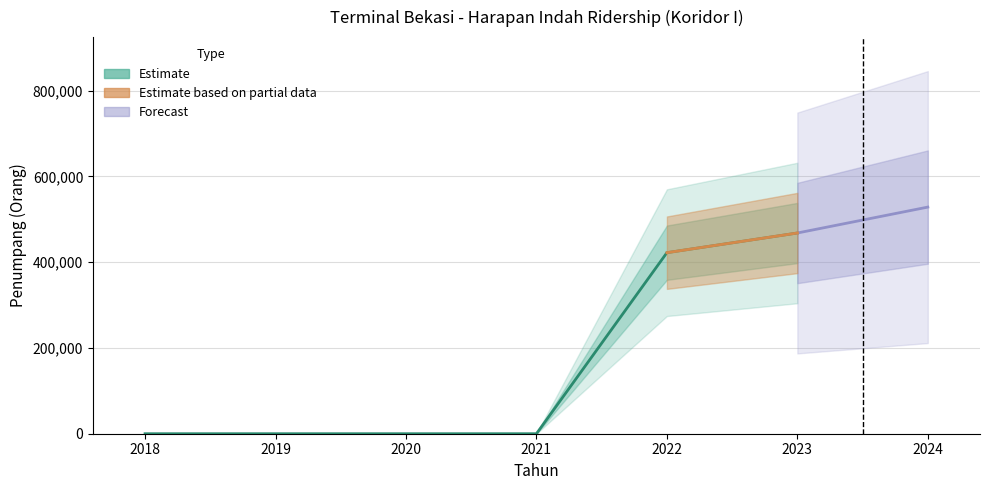

Read the value at 2024, to the nearest 100.

528600